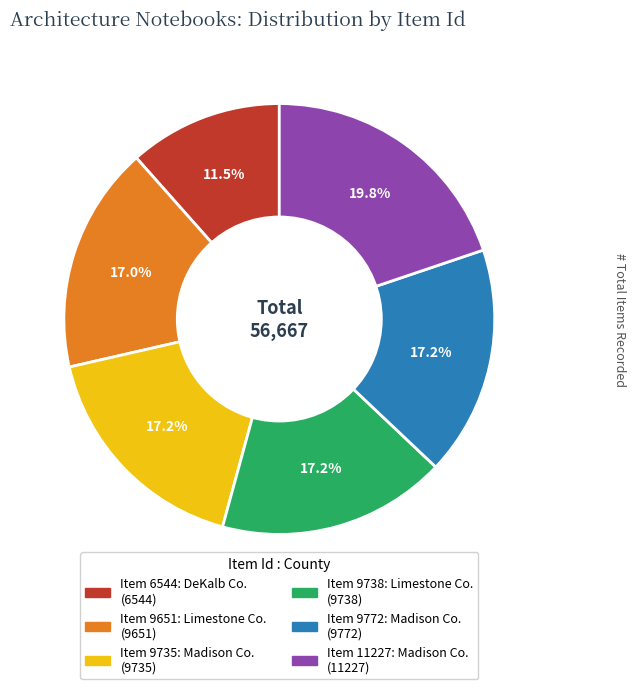

Does any single category account for the majority?

No